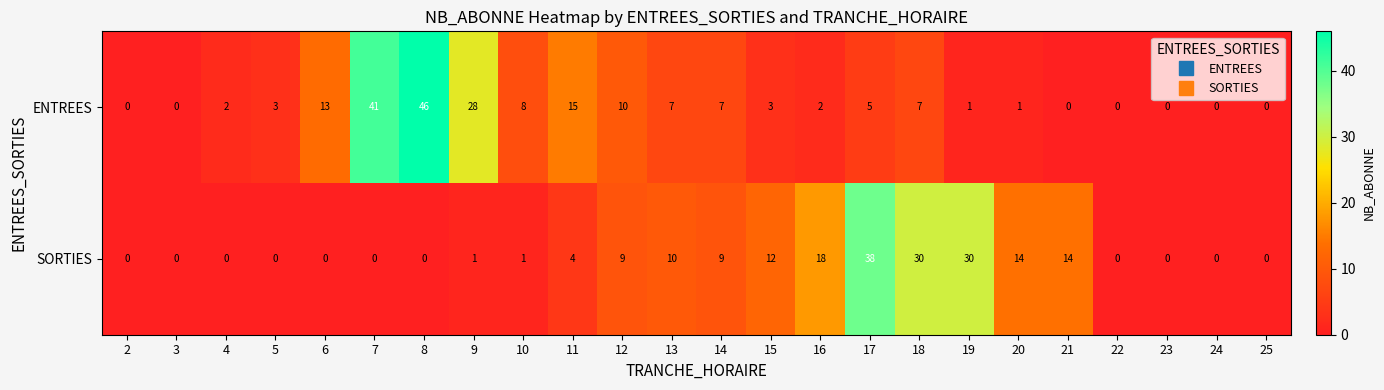

At which category is the sum across all series the highest?

8